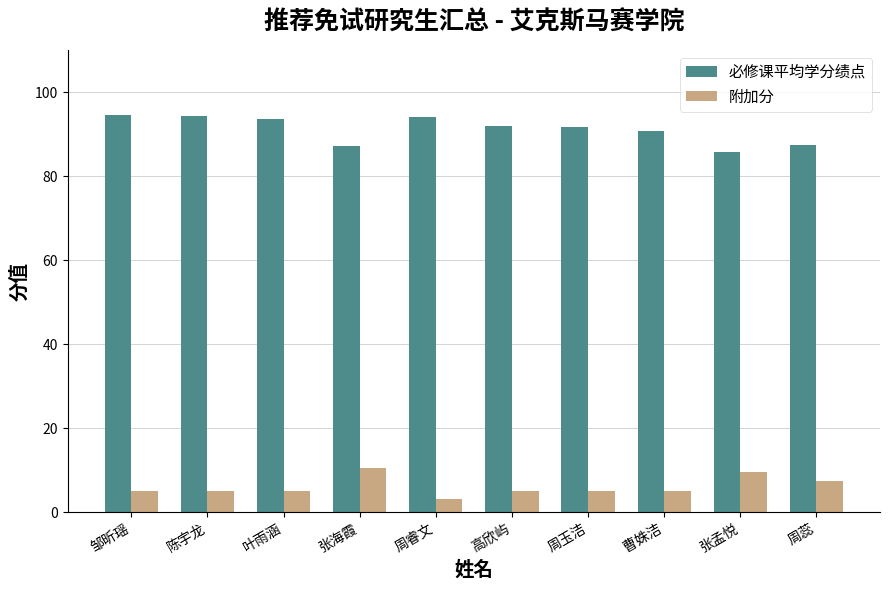

Which category has the lowest value in the 必修课平均学分绩点 series?

张孟悦